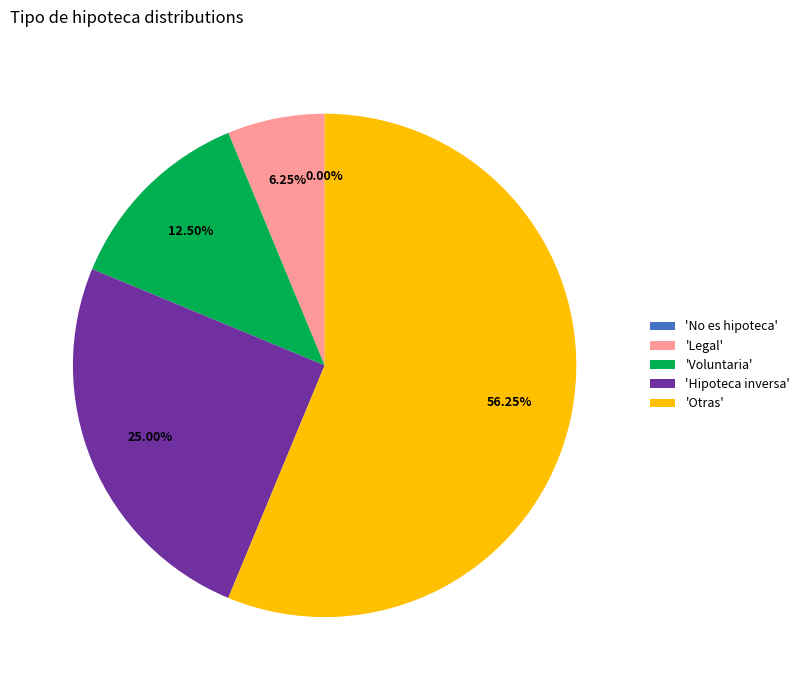

Rank the categories by value from highest to lowest.

Otras, Hipoteca inversa, Voluntaria, Legal, No es hipoteca